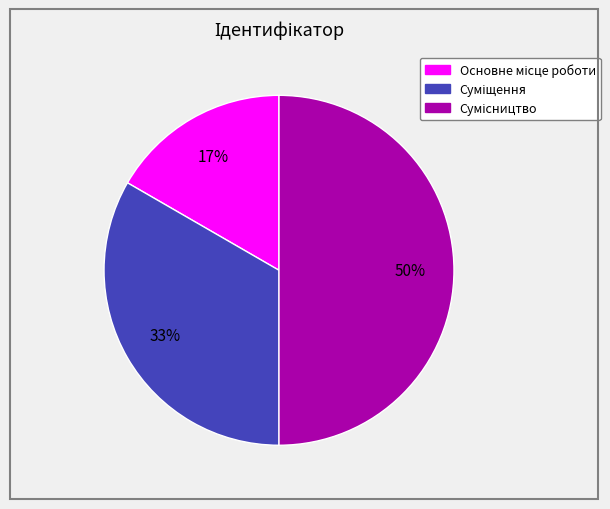

To the nearest percent, what is the average slice percentage?

33%